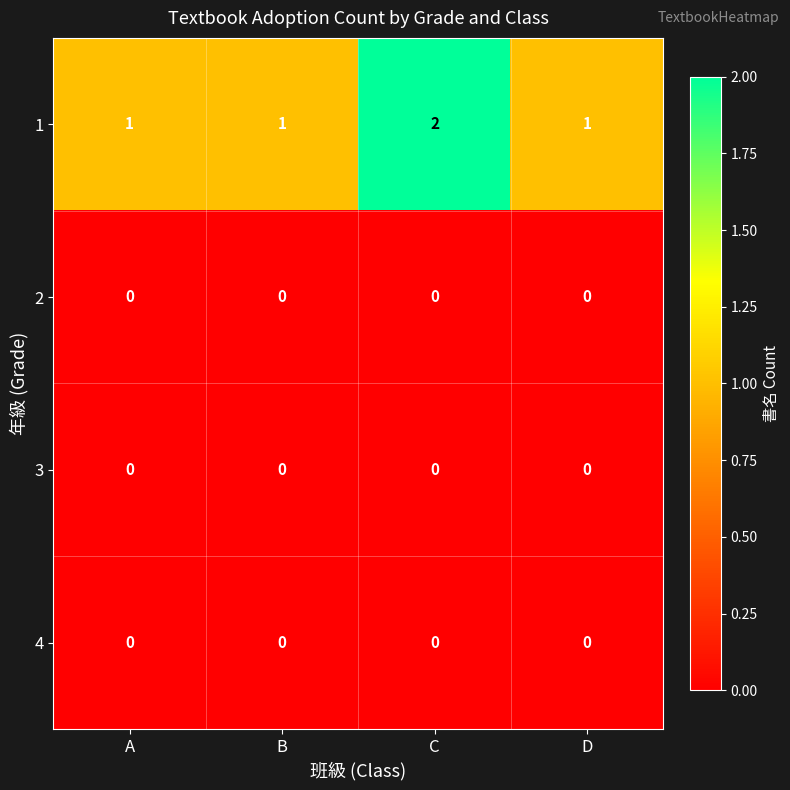

Reading left to right, extract all data points from this chart.

1: A=1	B=1	C=2	D=1
2: A=0	B=0	C=0	D=0
3: A=0	B=0	C=0	D=0
4: A=0	B=0	C=0	D=0